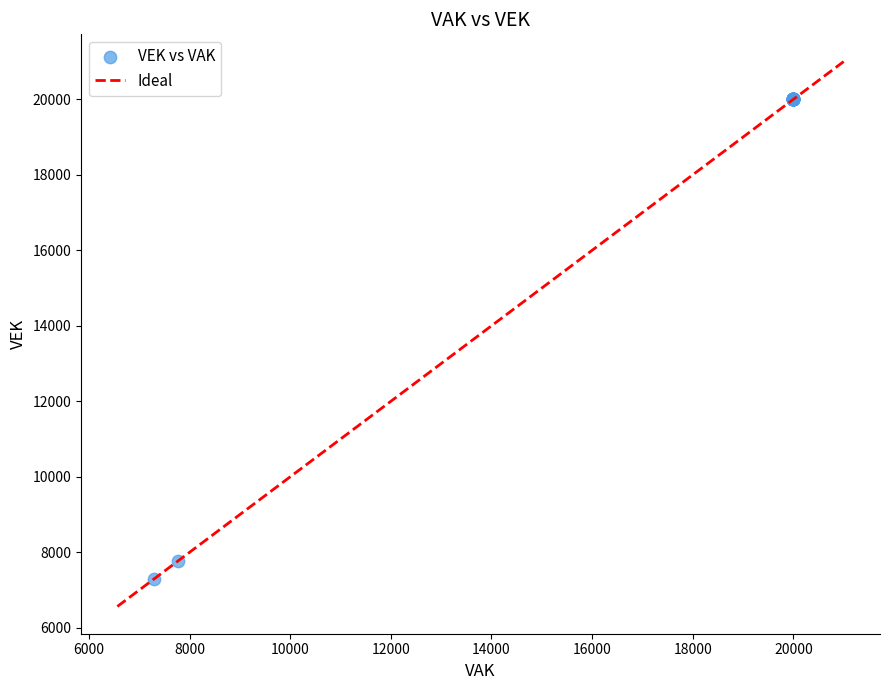

What Y value in the scatter plot is closest to 13647?

7764